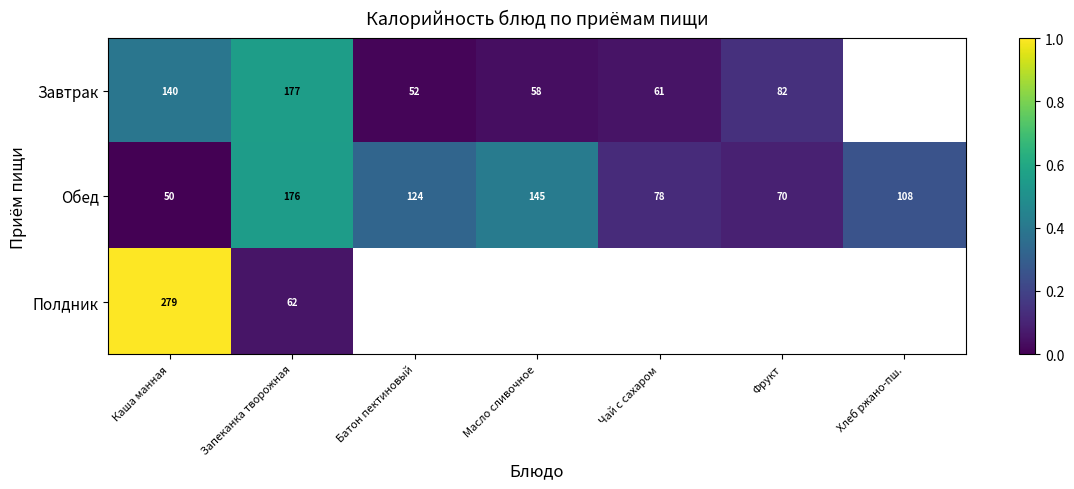

Where does the Обед series first go above 108?

Запеканка творожная